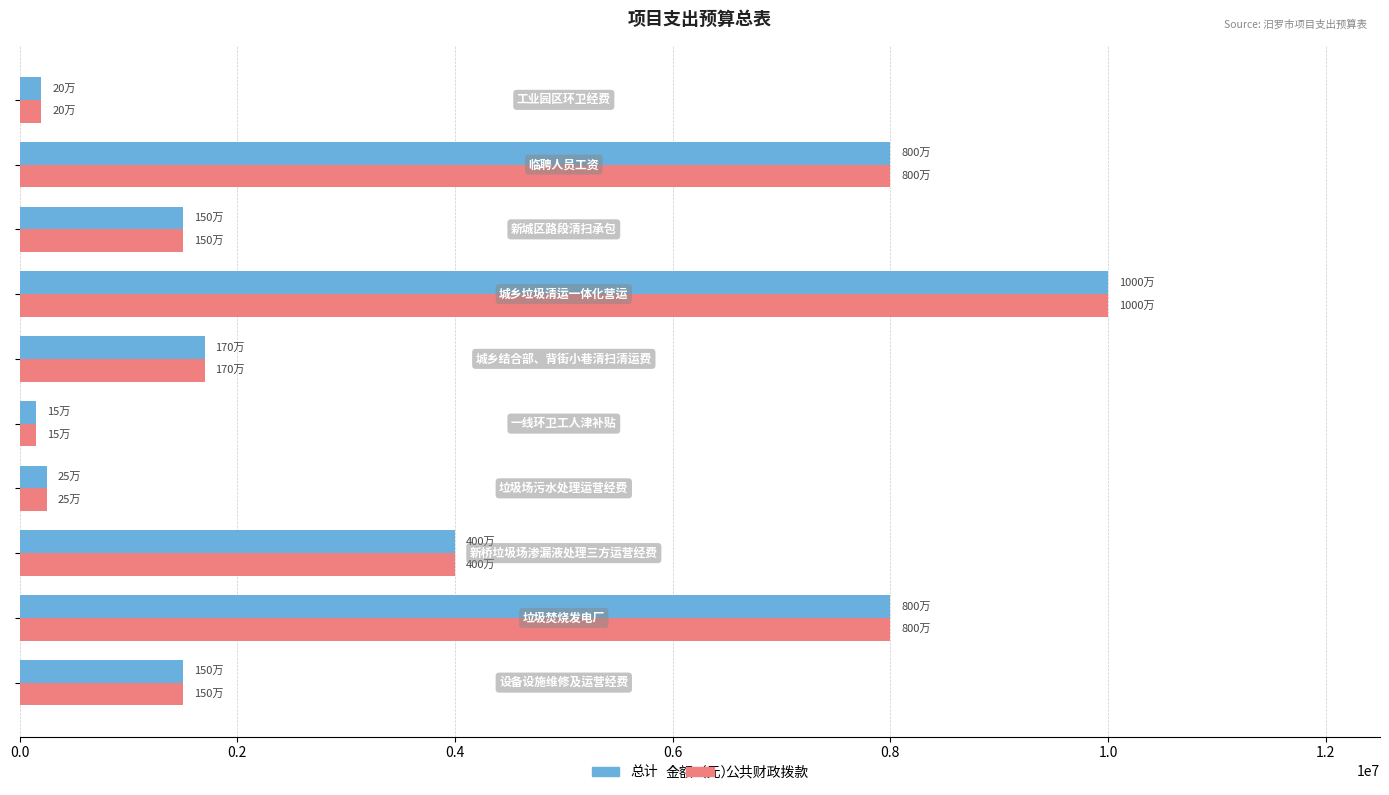

What is the maximum value shown in the chart?

10000000